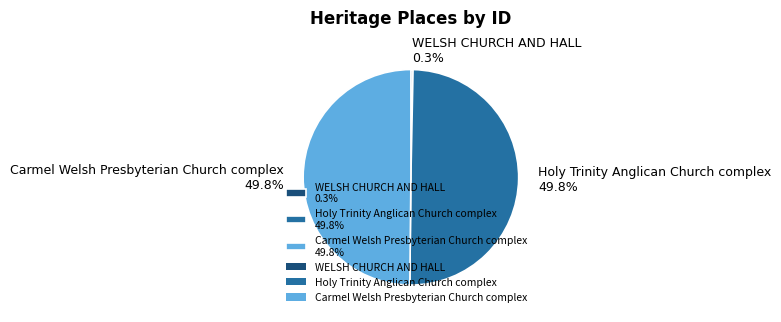

To the nearest percent, what is the combined percentage of Holy Trinity Anglican Church complex and Carmel Welsh Presbyterian Church complex?

100%